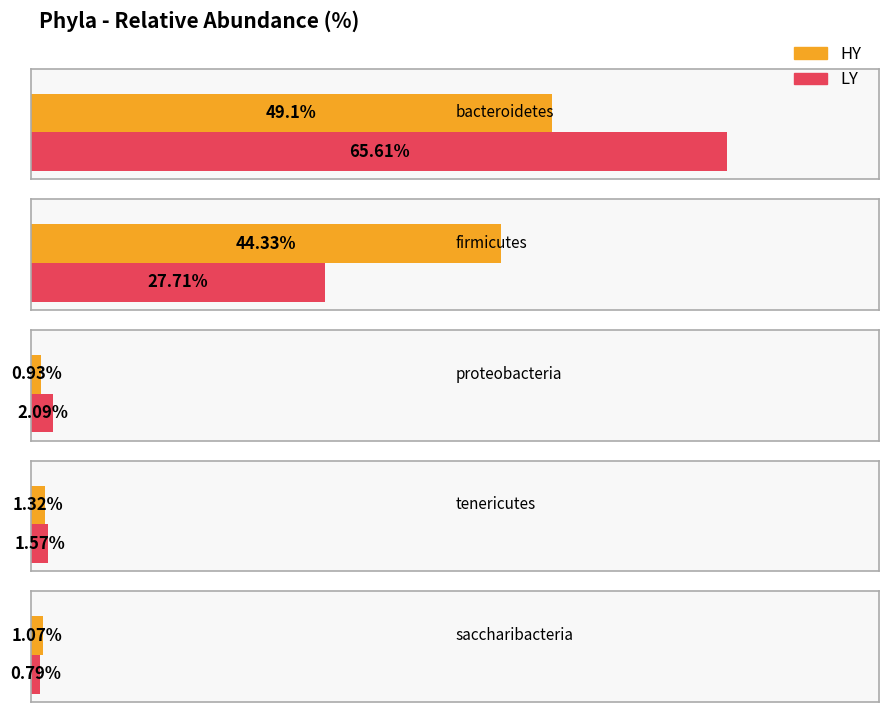

What is the maximum value shown in the chart?

65.6